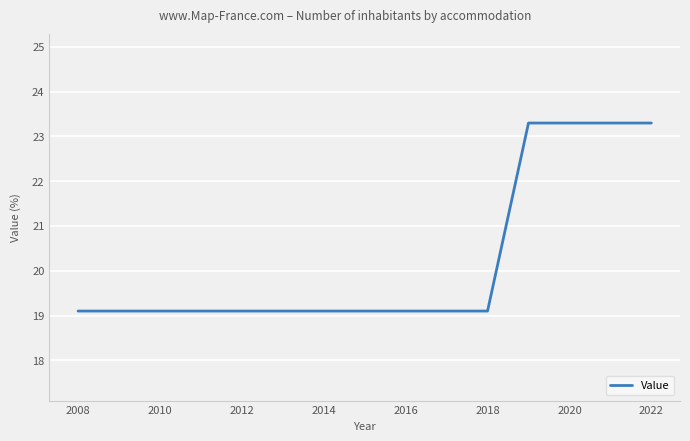

What is the smallest value displayed?

19.1